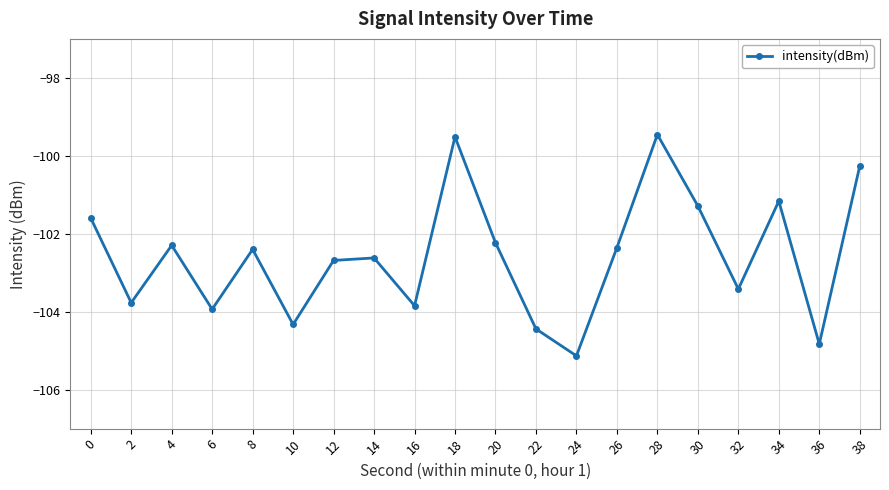

Reading left to right, extract all data points from this chart.

-101.6	-103.8	-102.3	-103.9	-102.4	-104.3	-102.7	-102.6	-103.8	-99.5	-102.2	-104.4	-105.1	-102.4	-99.5	-101.3	-103.4	-101.2	-104.8	-100.3